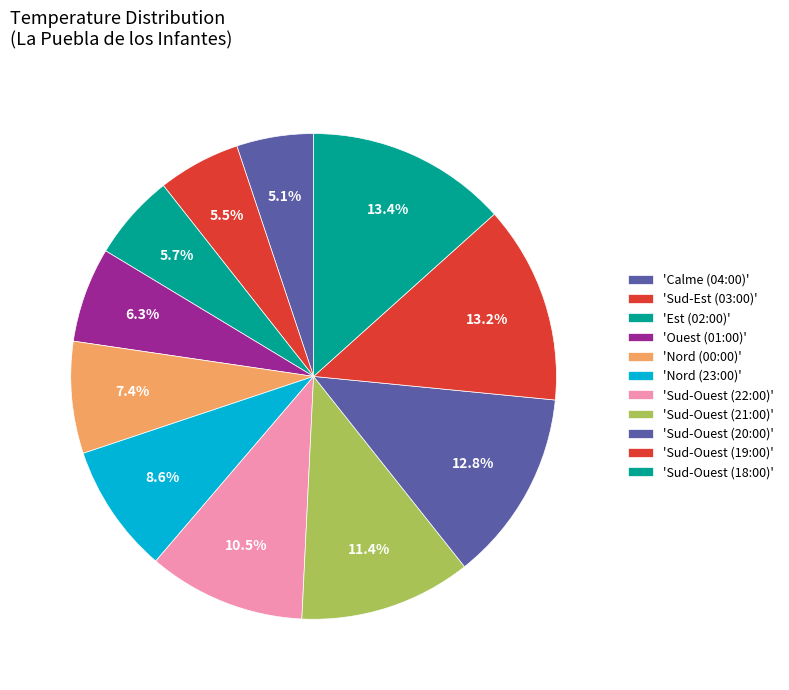

Count the number of slices in the pie.

11